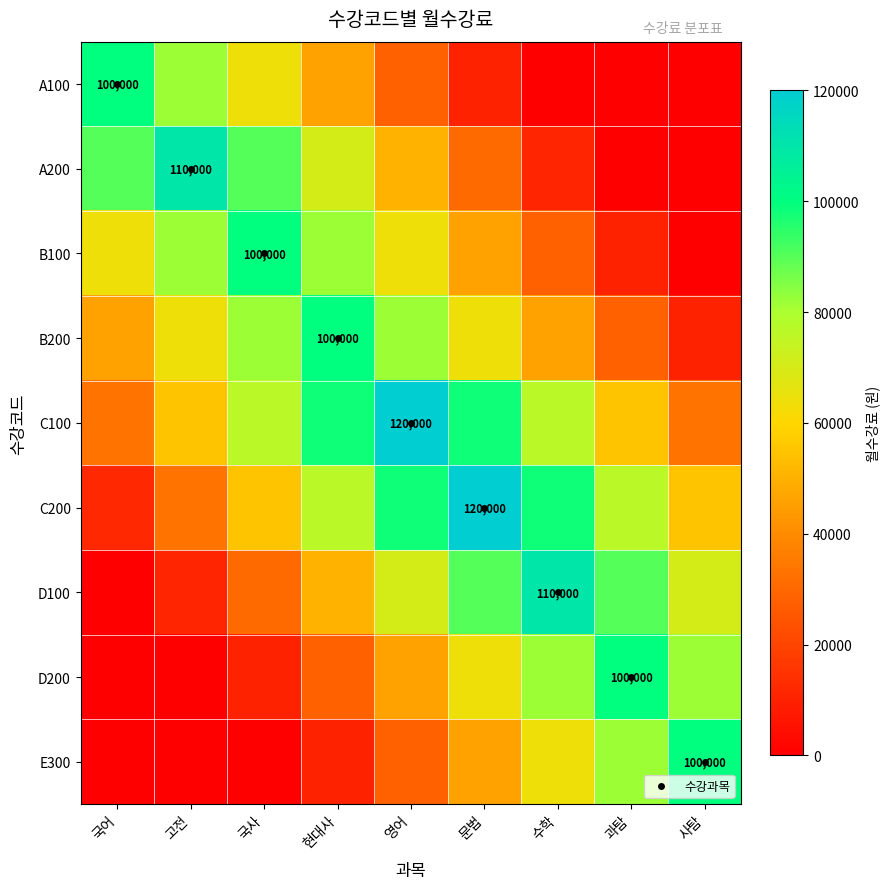

What value does the A200 series have at 수학?

11000.0